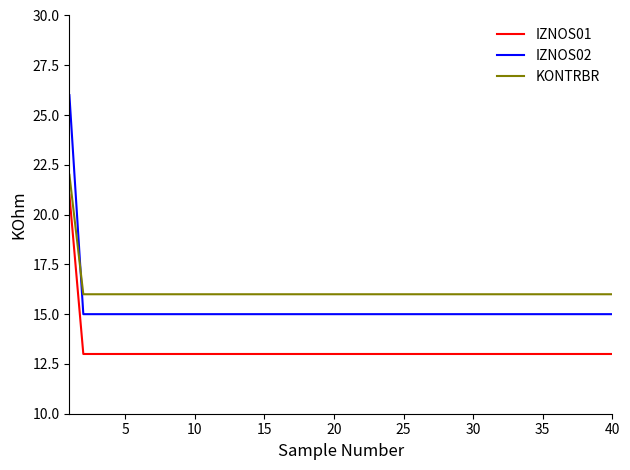

True or false: IZNOS01 and IZNOS02 intersect in this chart.

False